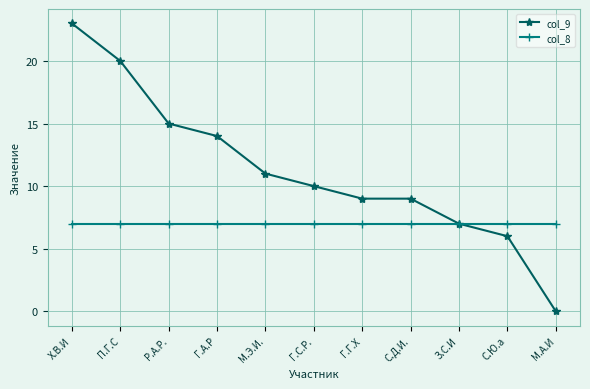

Which series has the largest total across all categories?

col_9